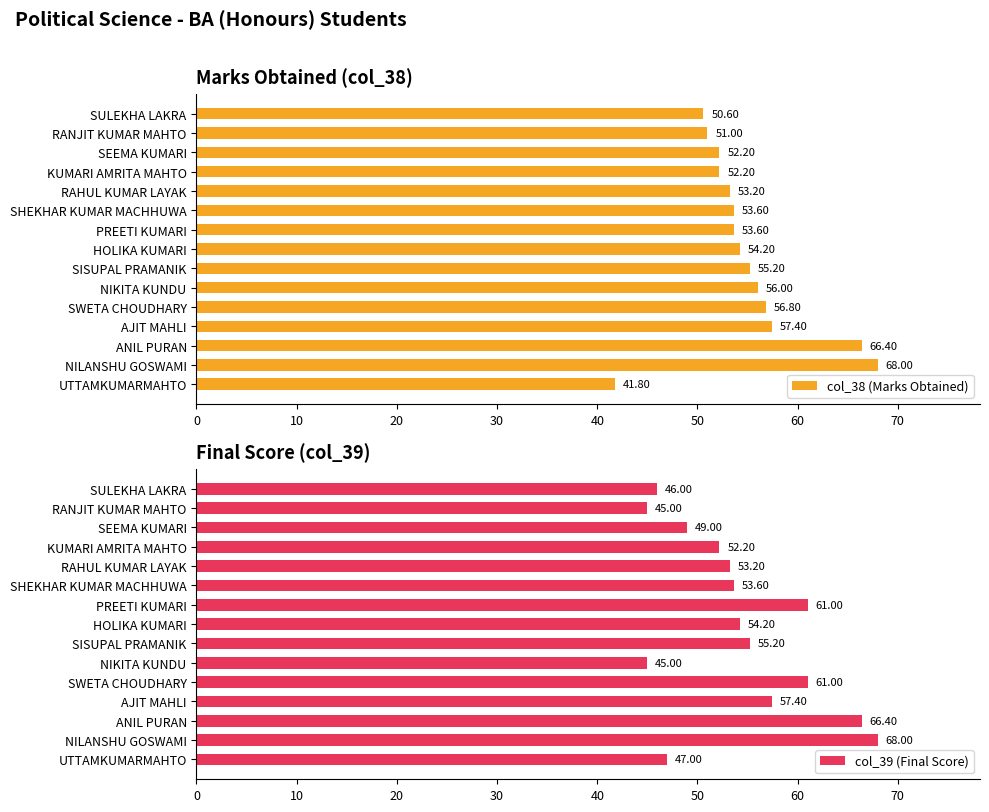

True or false: col_38 (Marks Obtained) has a value of 53.6 at SHEKHAR KUMAR MACHHUWA.

True